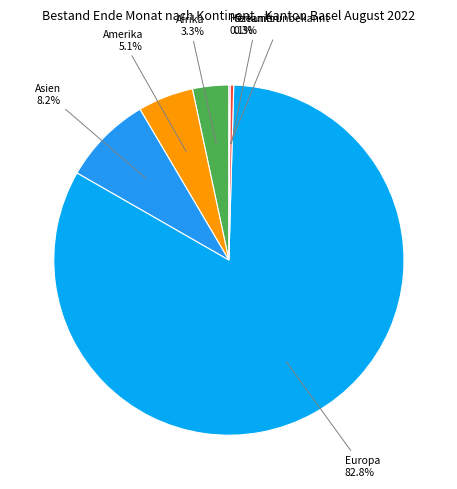

Between Amerika 5.1% and Ozeanien 0.3%, which is larger?

Amerika 5.1%